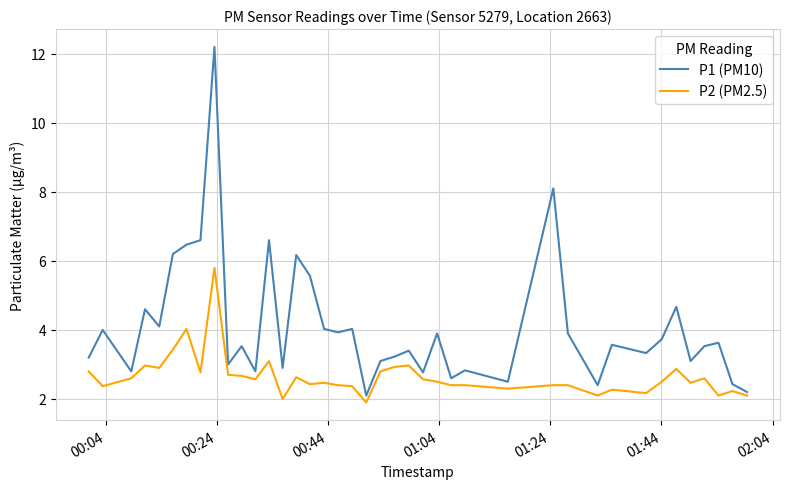

What is the maximum value for P1 (PM10)?

12.2